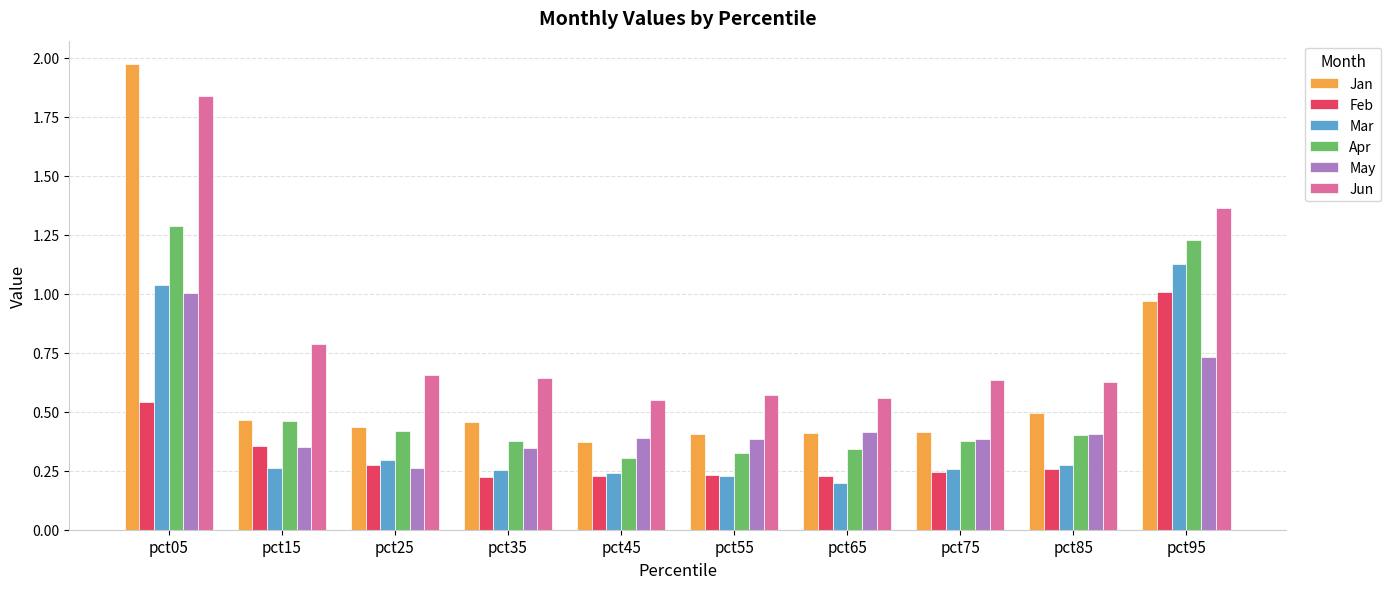

At which label does Jan reach its peak?

pct05